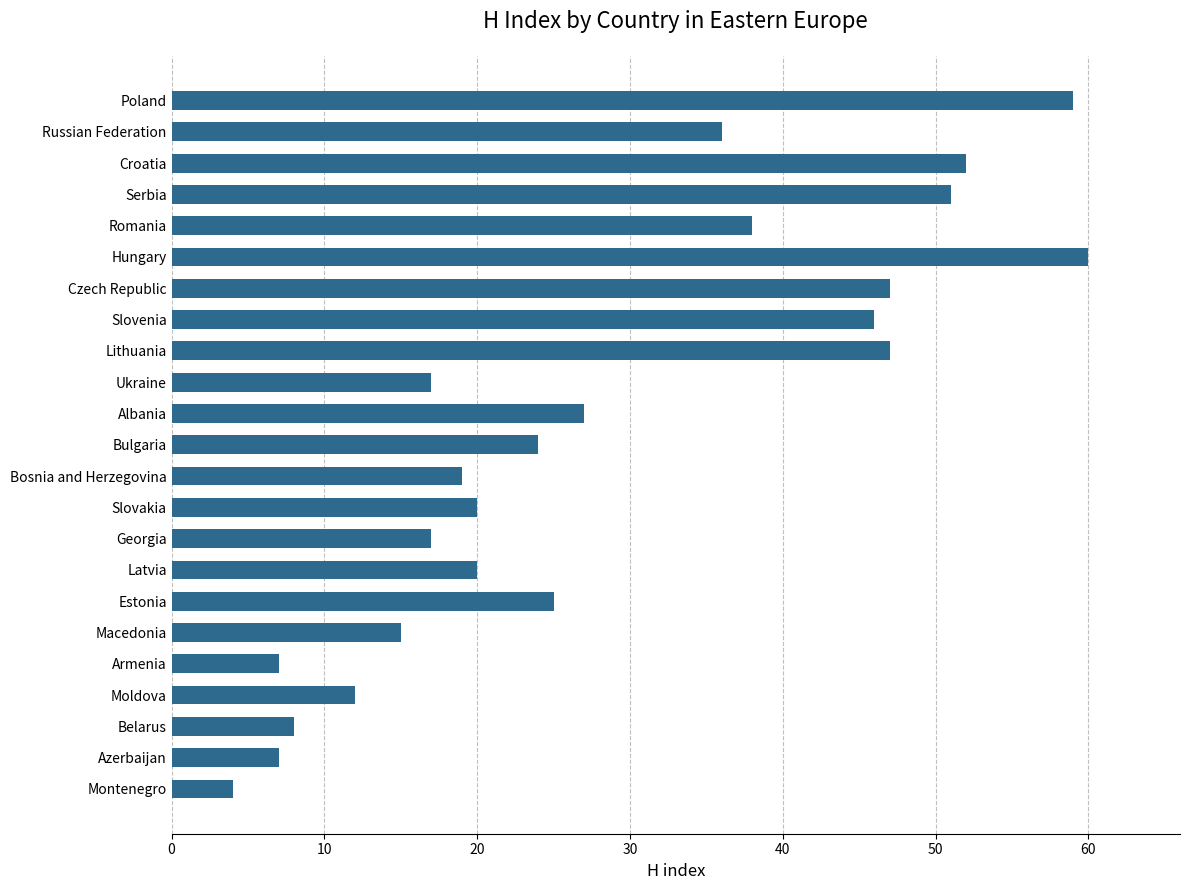

The value at Albania is 18. True or false?

False